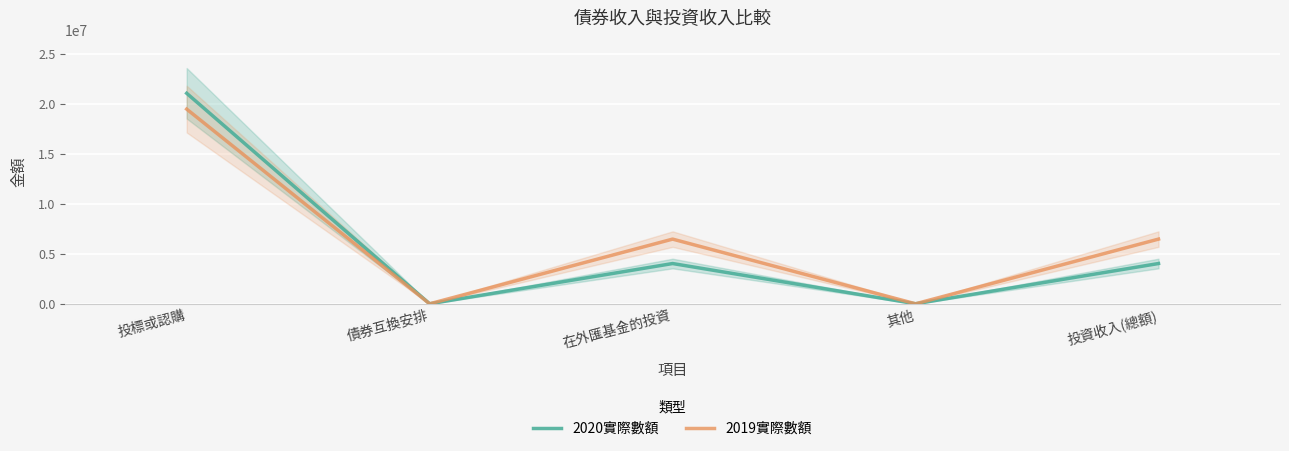

True or false: 2019實際數額 and 2020實際數額 cross at least once.

True